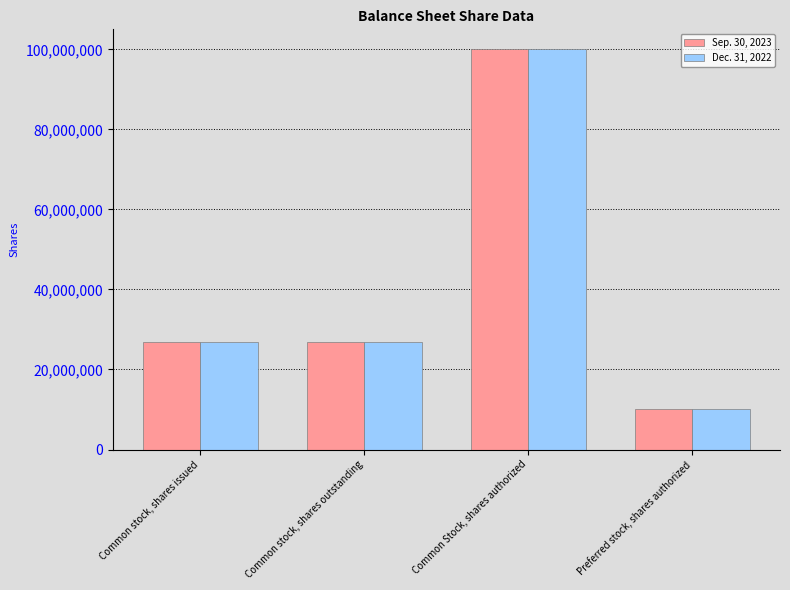

What is the label of the 2nd bar from the left?

Common stock, shares outstanding